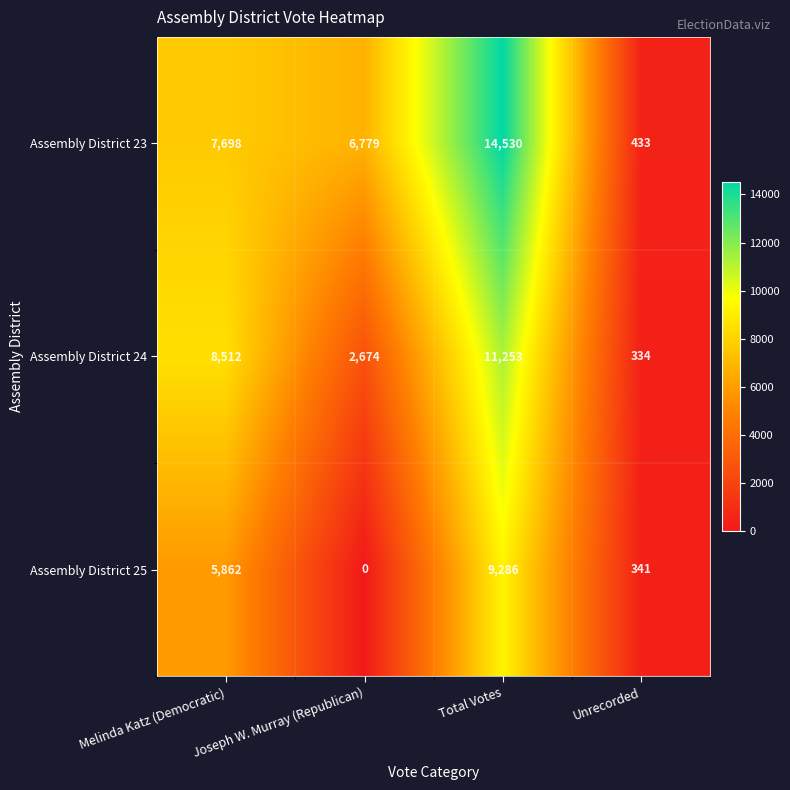

How many categories are shown in the chart?

4